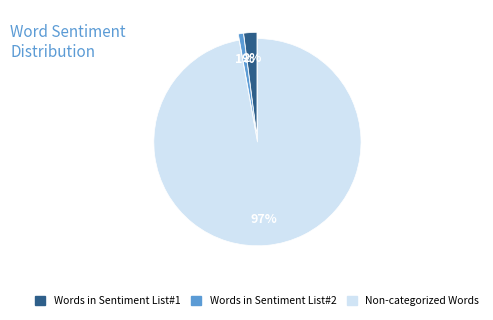

Is there any slice that represents more than half of the pie?

Yes